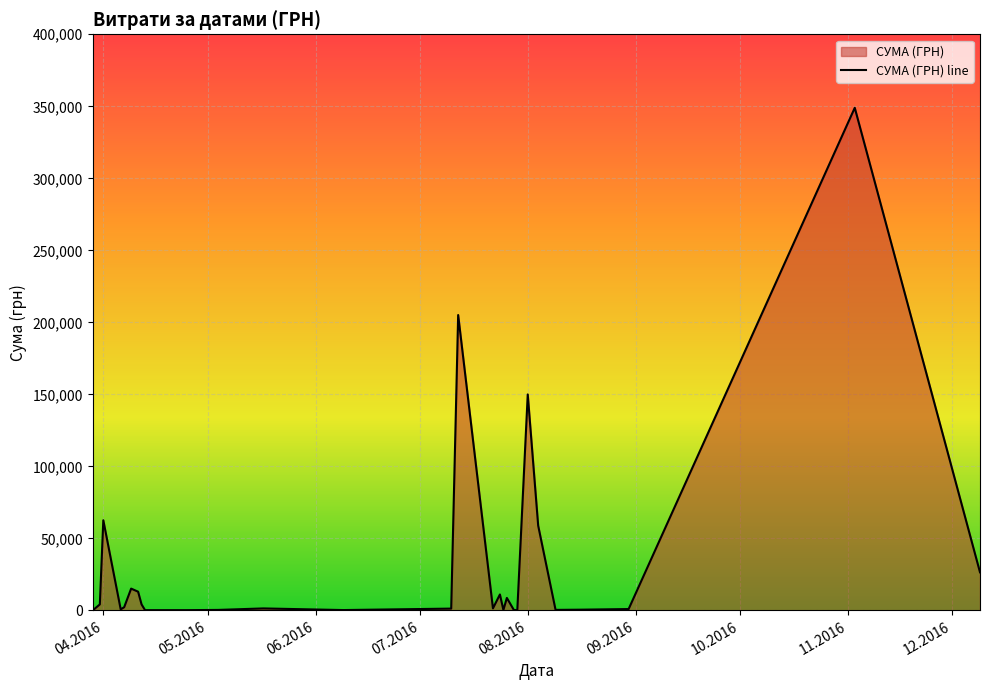

What is the difference between the maximum and minimum values?

348868.1